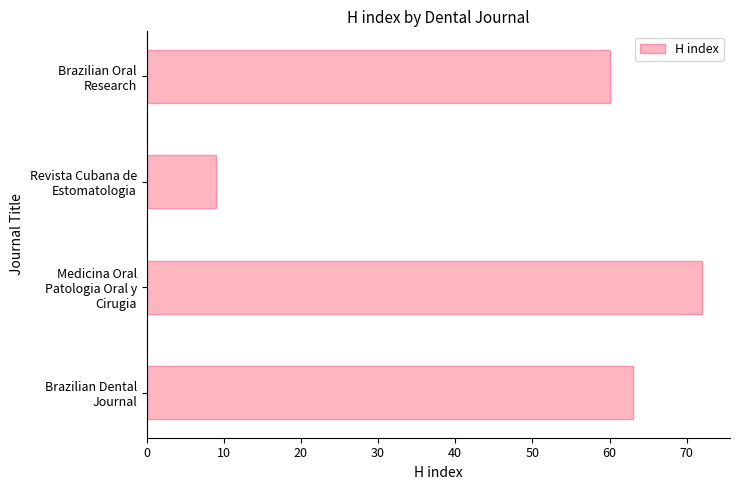

What is the average value?

51